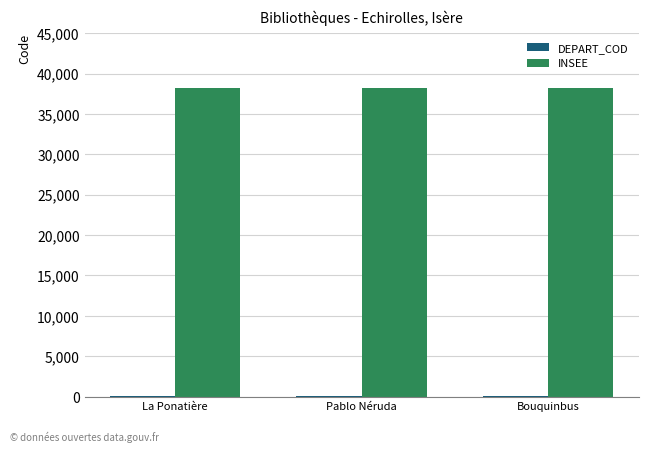

What is the sum of all INSEE values?

114453